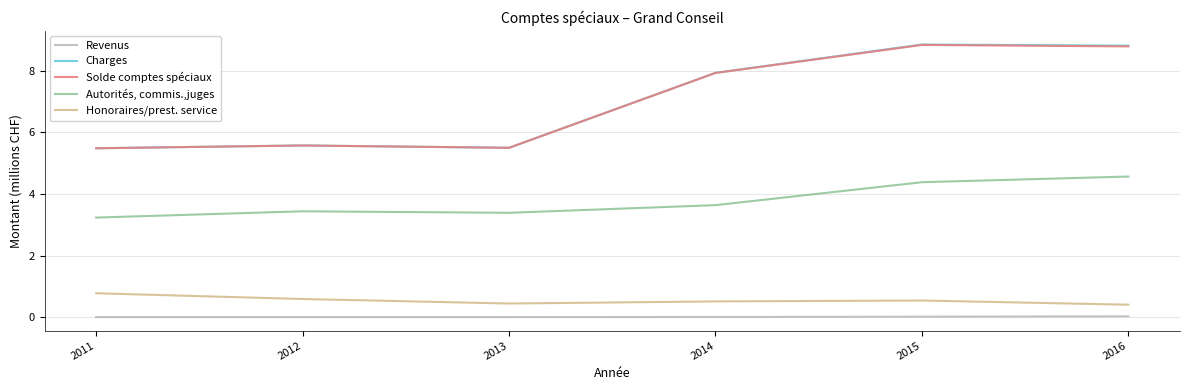

Is it true that Autorités, commis.,juges equals 5.8 at 2011?

False